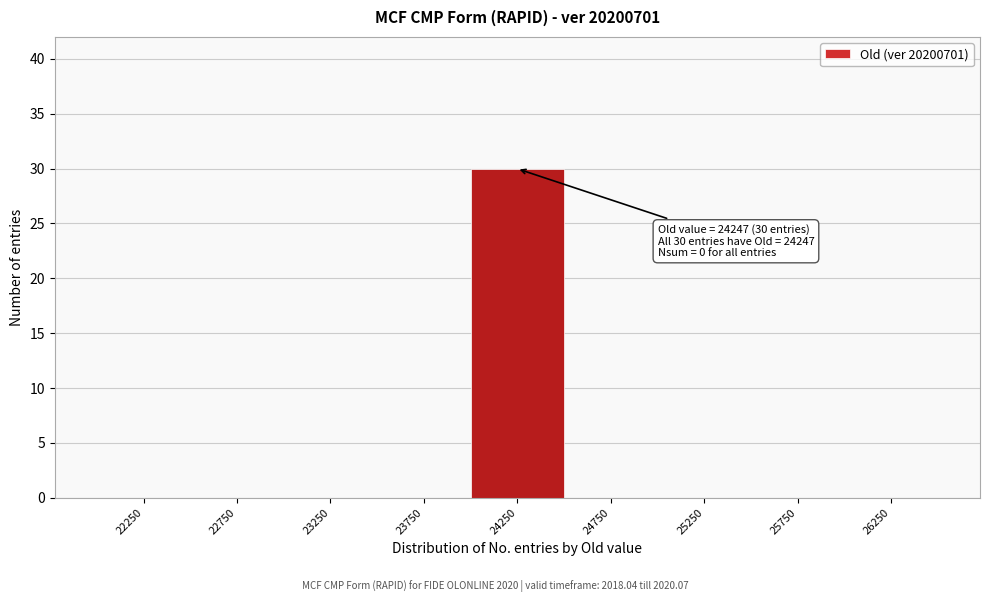

Which range on the x-axis has the tallest bar?

24000 to 24500